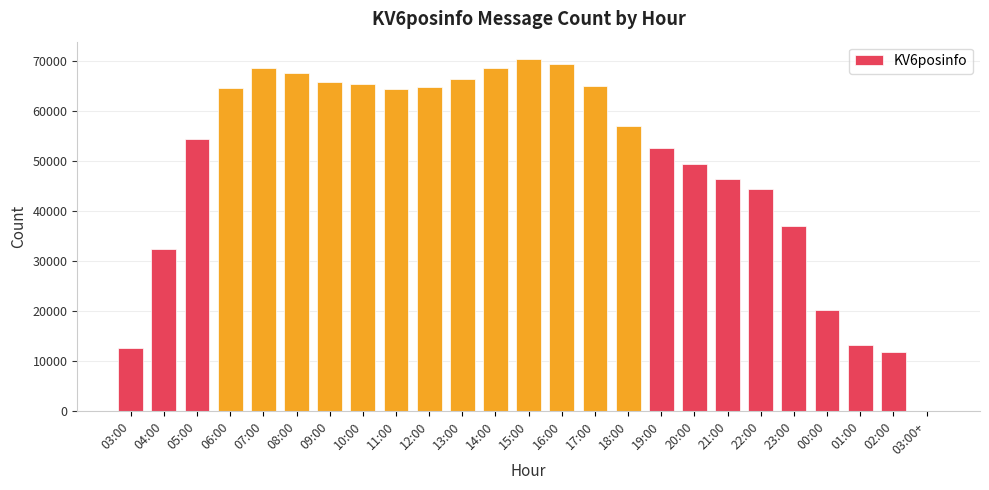

Which category has the highest value across all series?

15:00